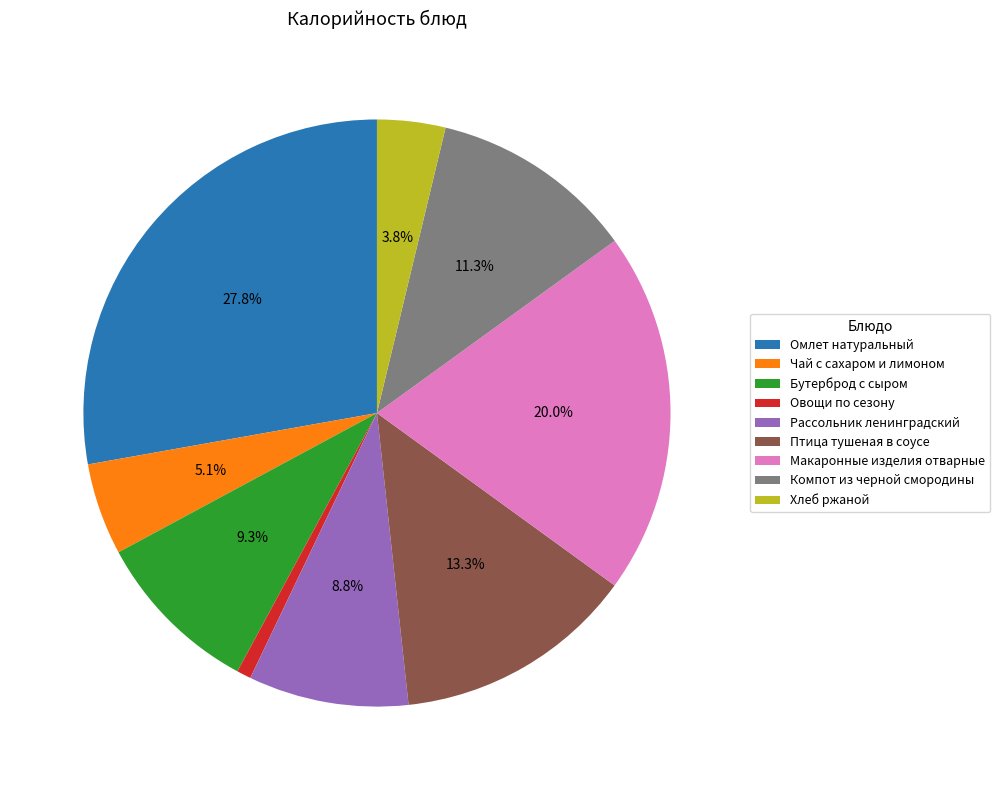

Combined, do Хлеб ржаной and Макаронные изделия отварные account for over 50%?

No